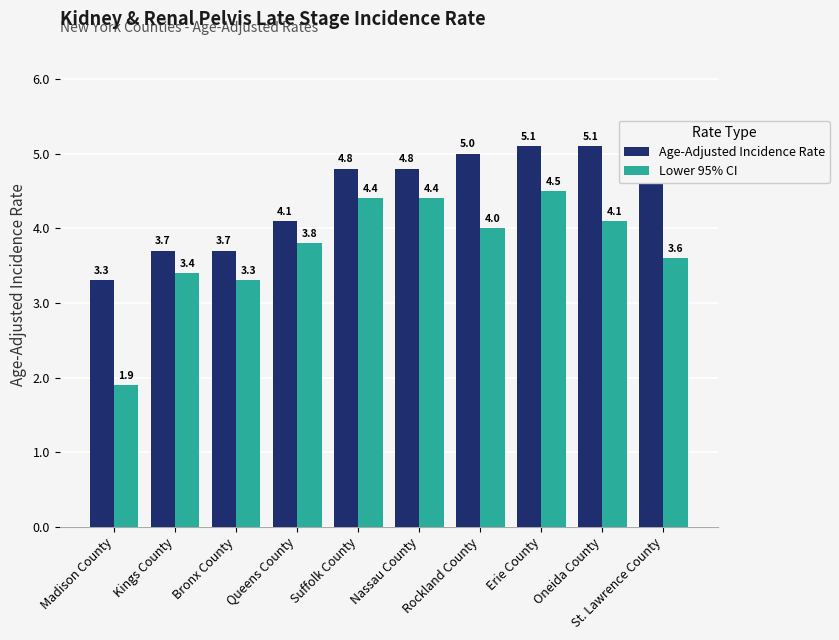

How many bars are there in each group?

2